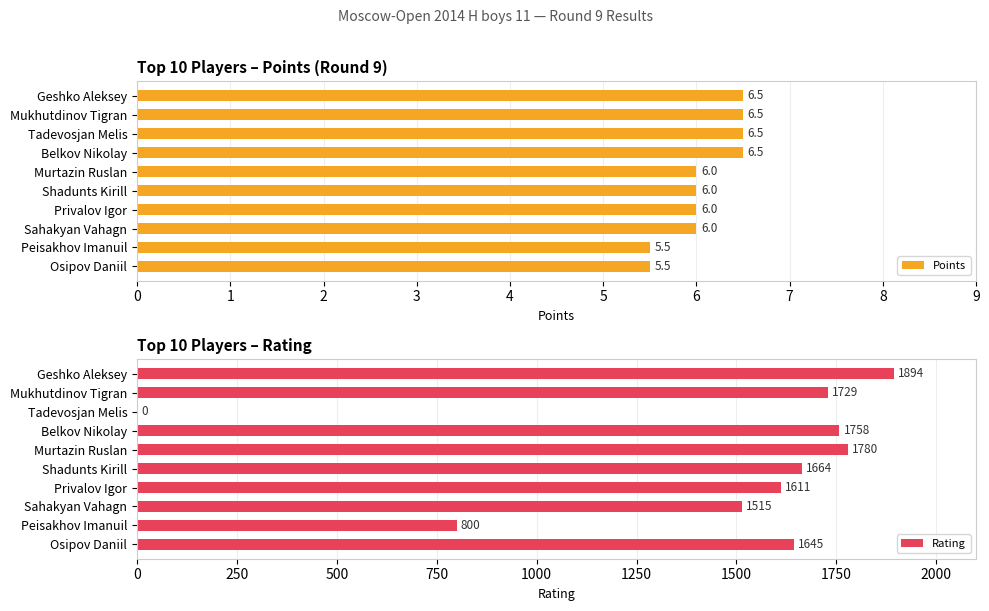

What is the maximum value for Rating?

1894